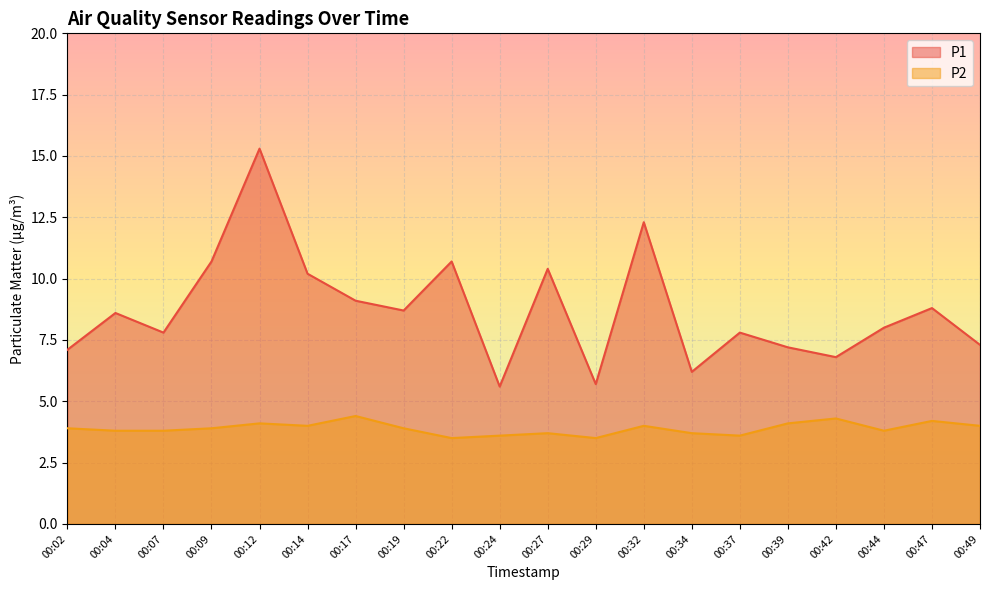

The value of P2 at 00:37 is 3.6. True or false?

True